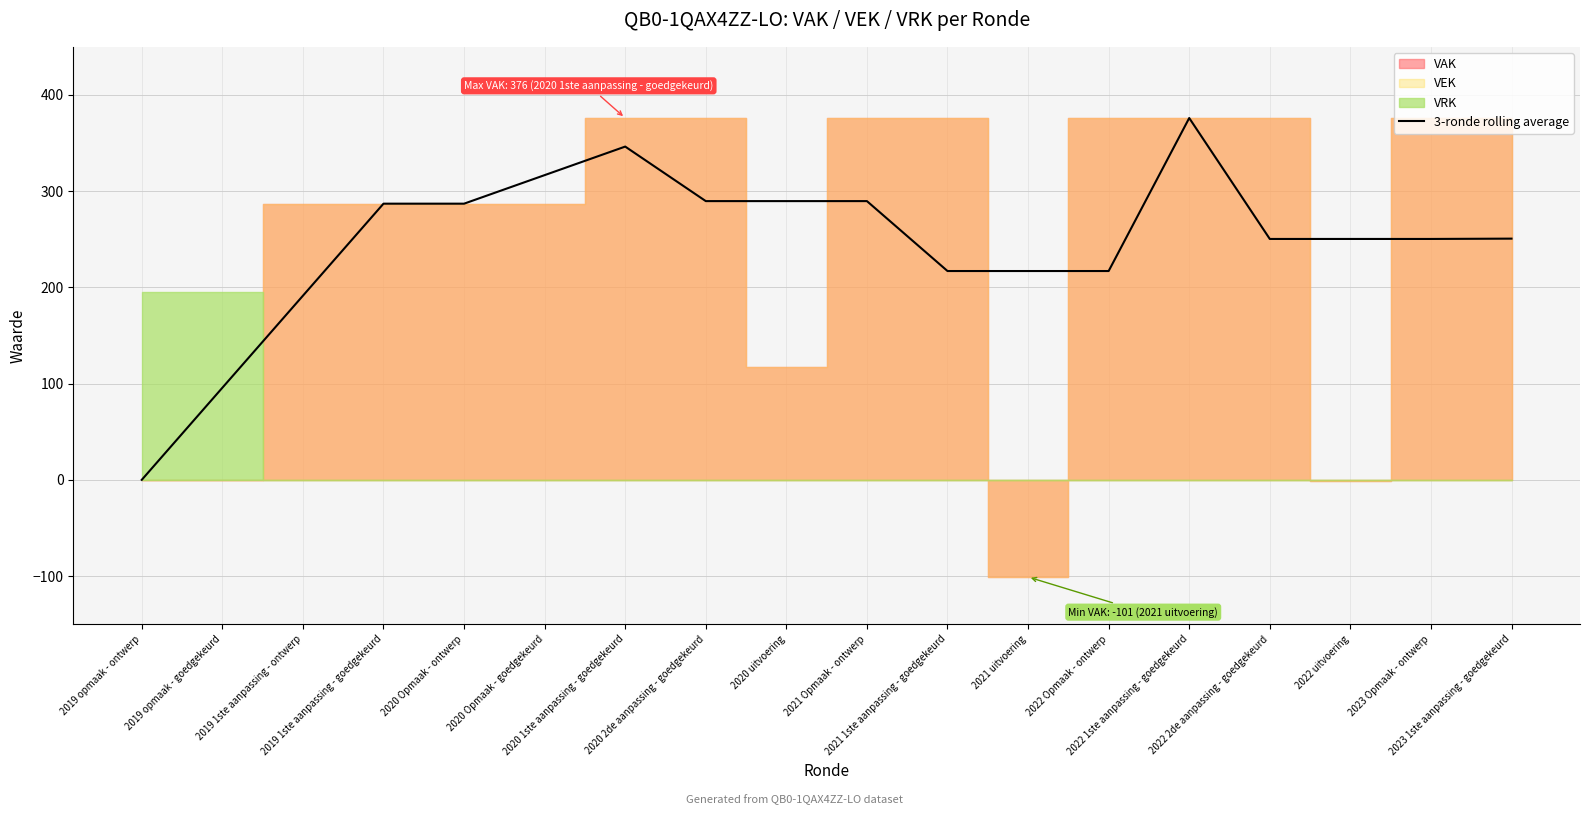

What is the greatest value displayed?

376.0